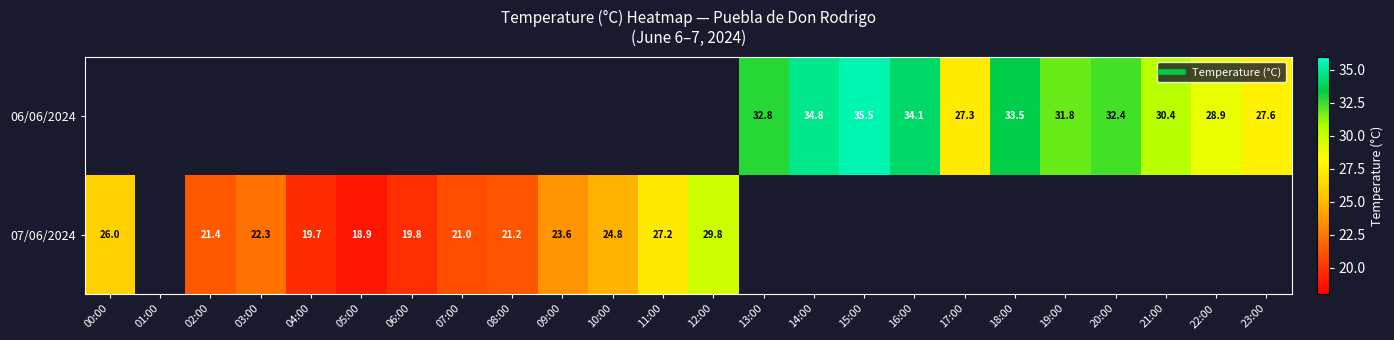

What is the maximum value for 07/06/2024?

29.8